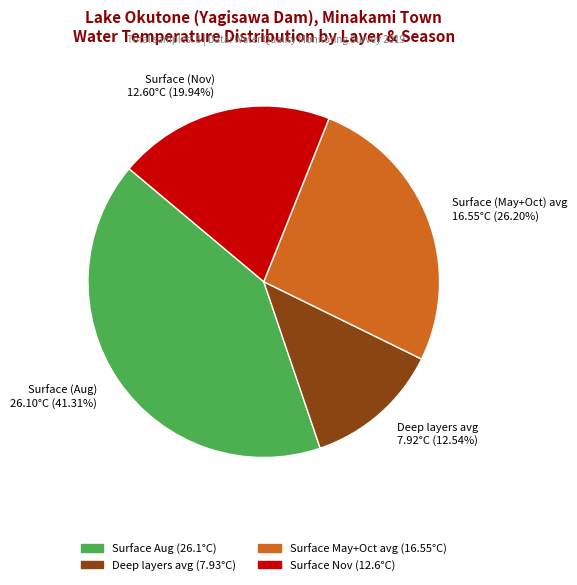

Is there a majority slice in this chart?

No